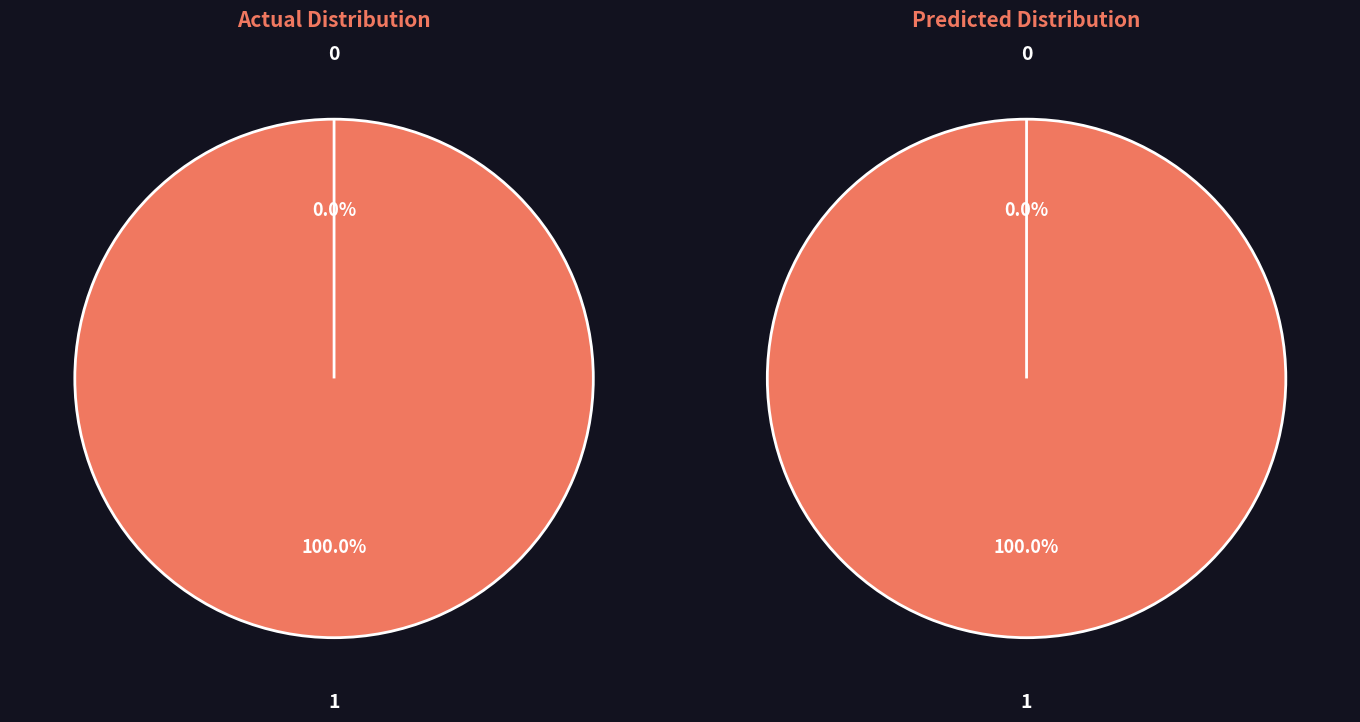

Count the number of slices in the pie.

2